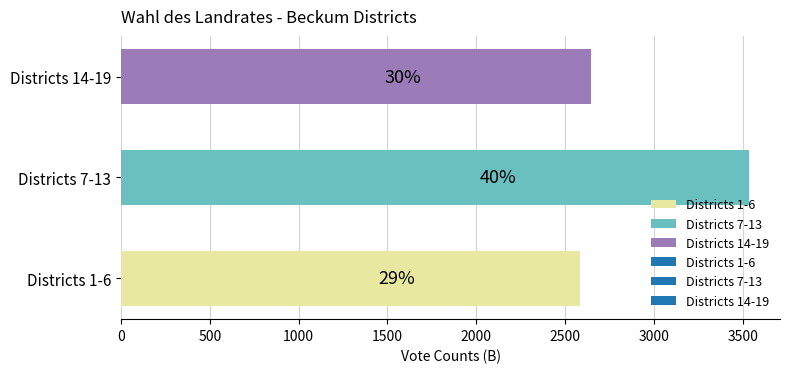

Are the bars horizontal?

Yes